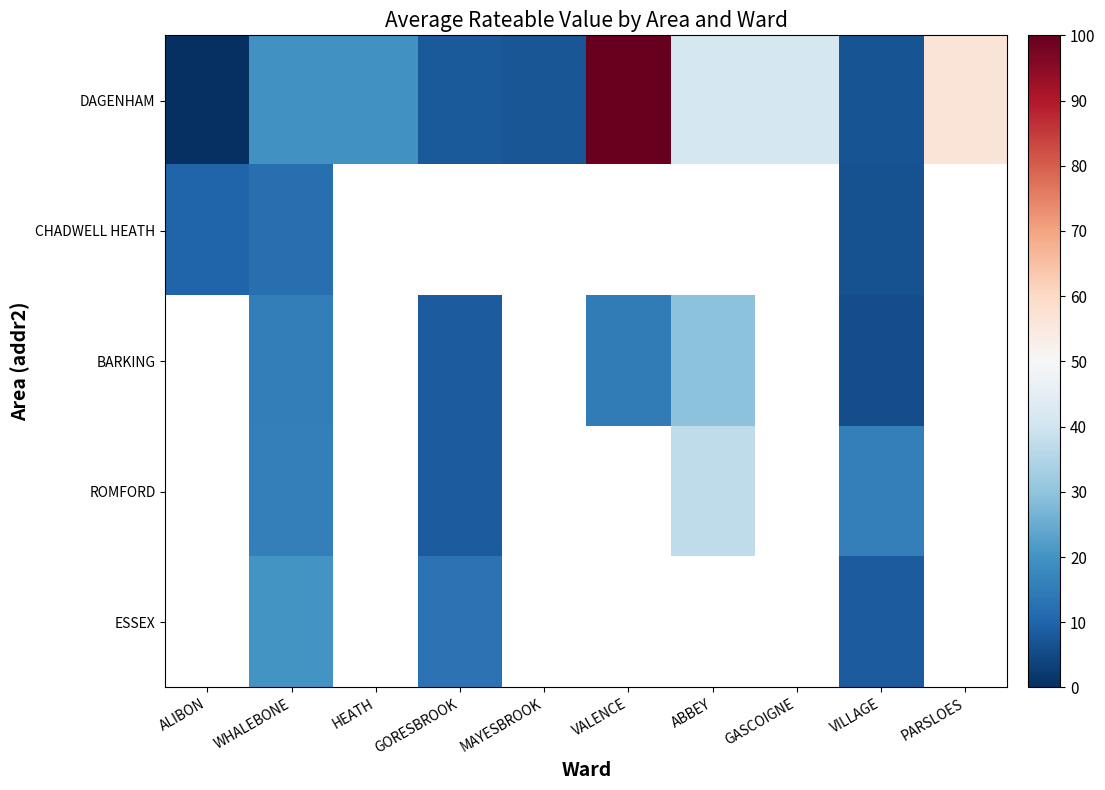

The ROMFORD series shows 15.7 at VILLAGE. True or false?

True